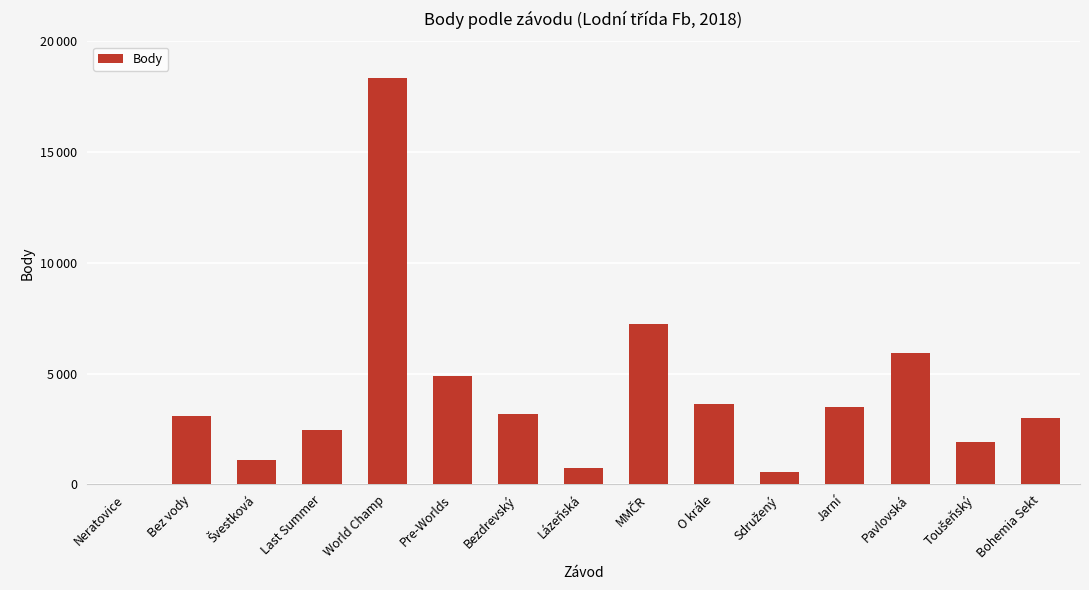

Are the bars horizontal?

No